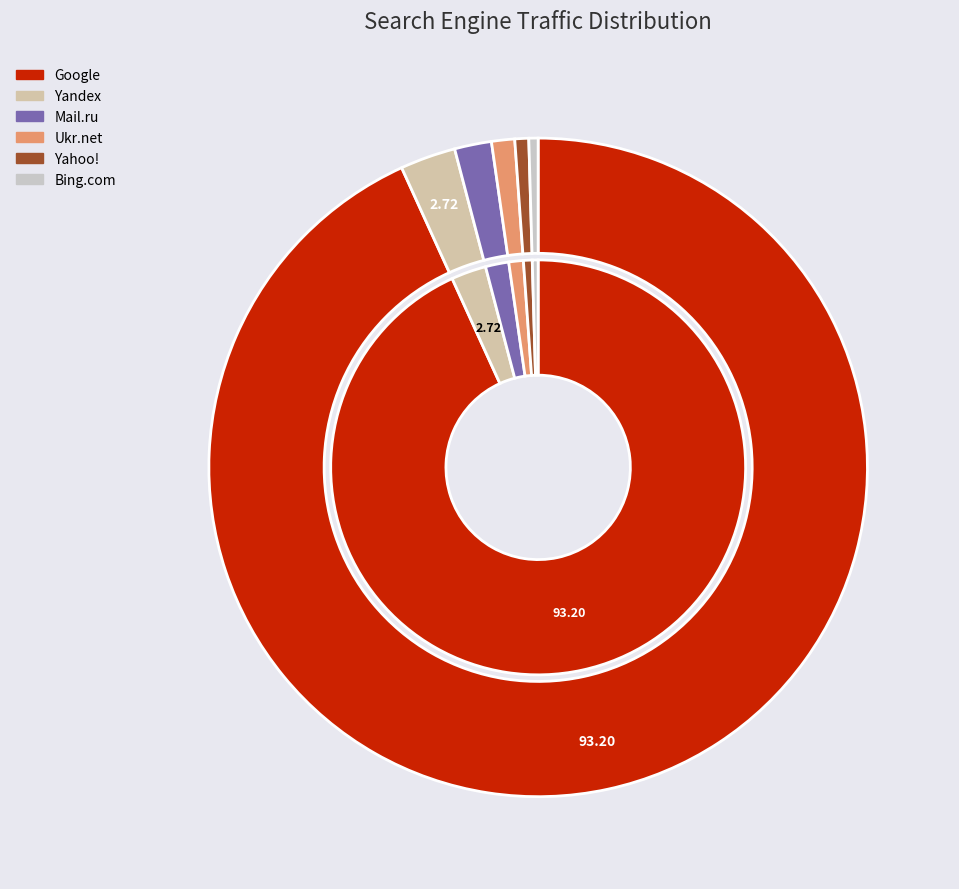

What is the majority slice?

Google